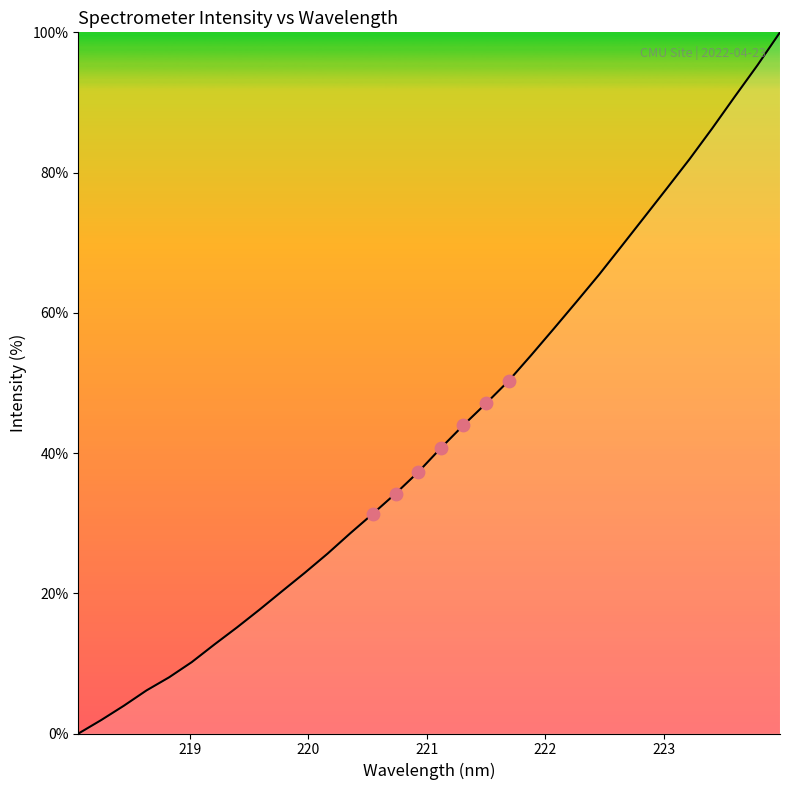

What is the greatest value displayed?

100.0